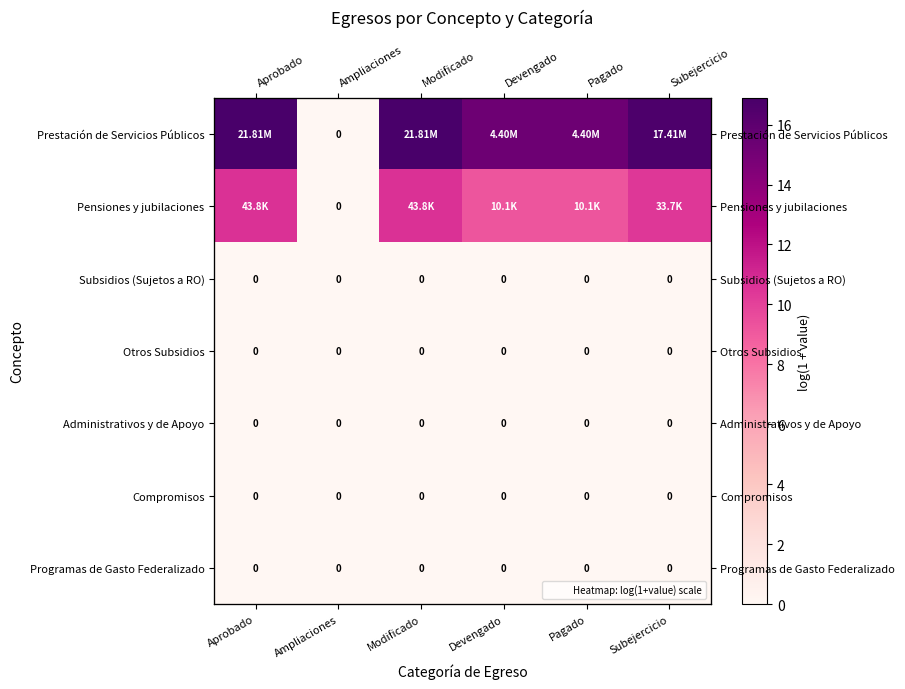

Which series has the largest range (max minus min)?

Prestación de Servicios Públicos